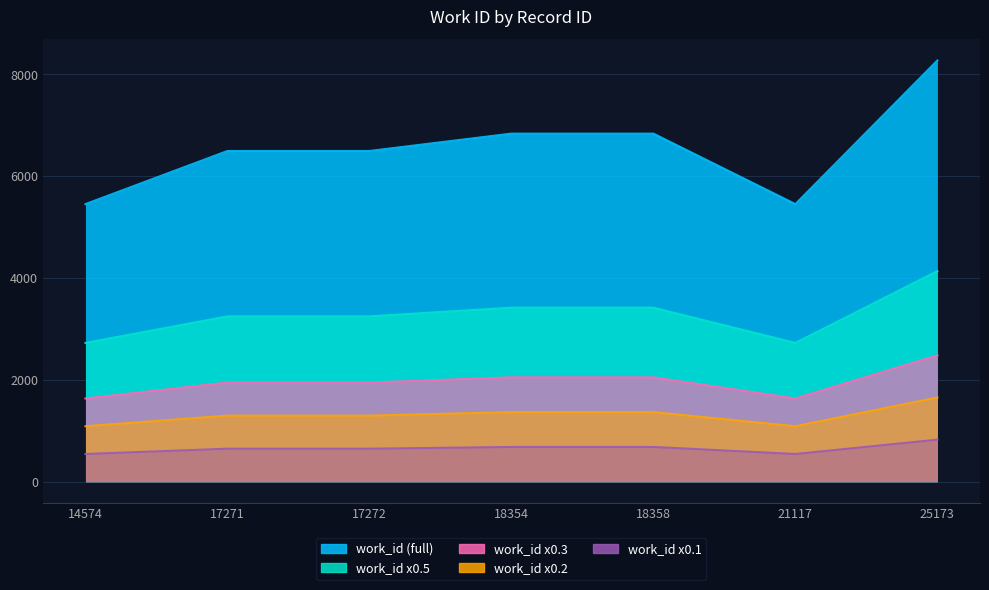

The chart shows a value of 3799.1 at 25173. True or false?

False